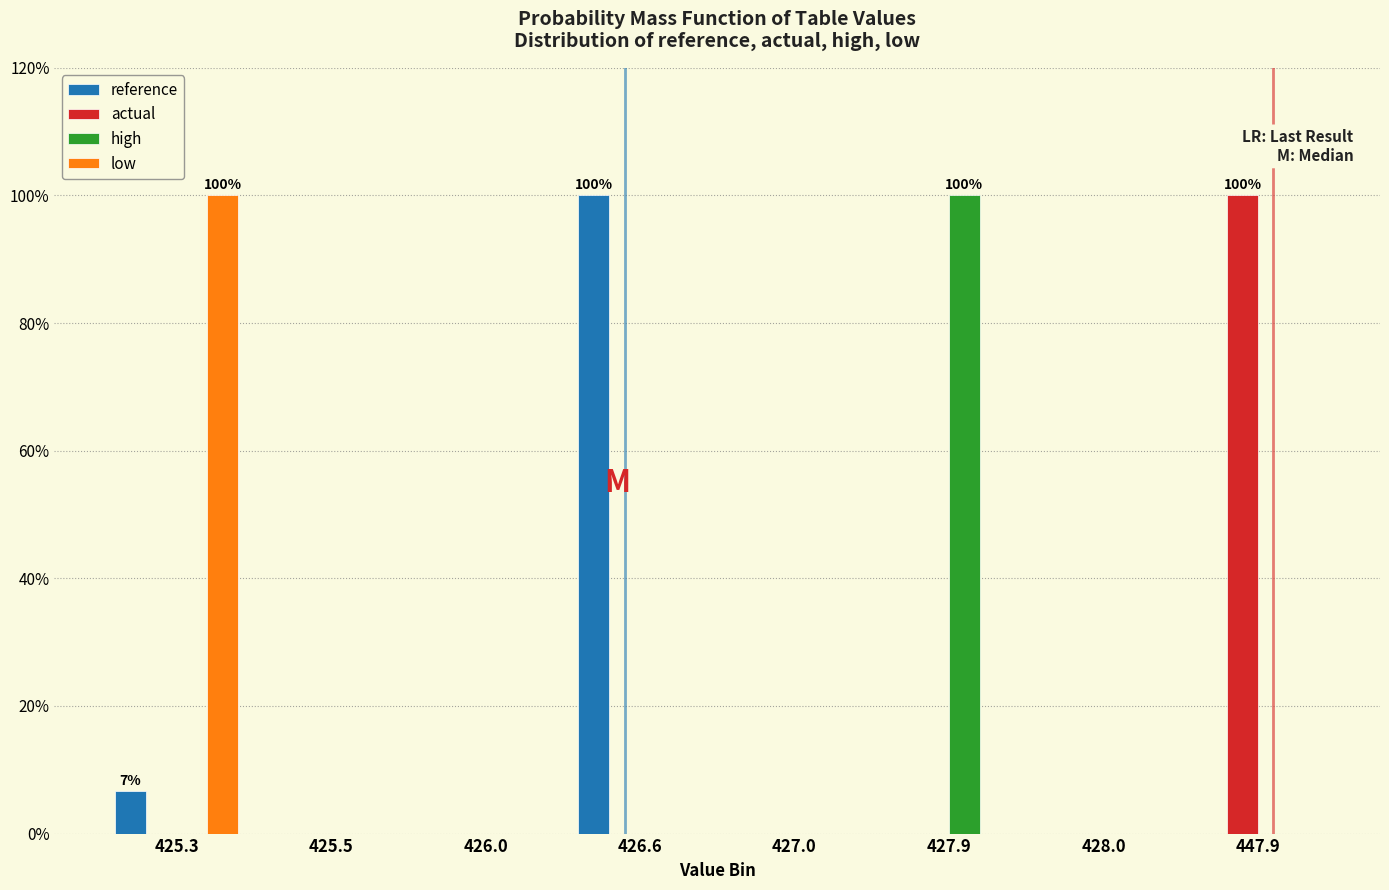

Is it true that low equals -68.6 at 427.0?

False